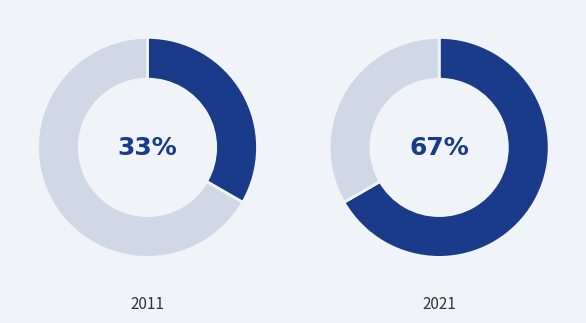

What percentage is NOT represented by Nere etchea, Chanson basque harmonisé A (BN 355-1)?

33.3%